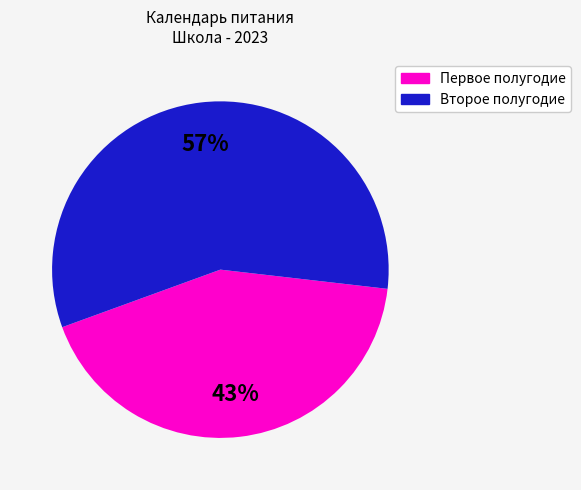

To the nearest percent, what is the average slice percentage?

50%